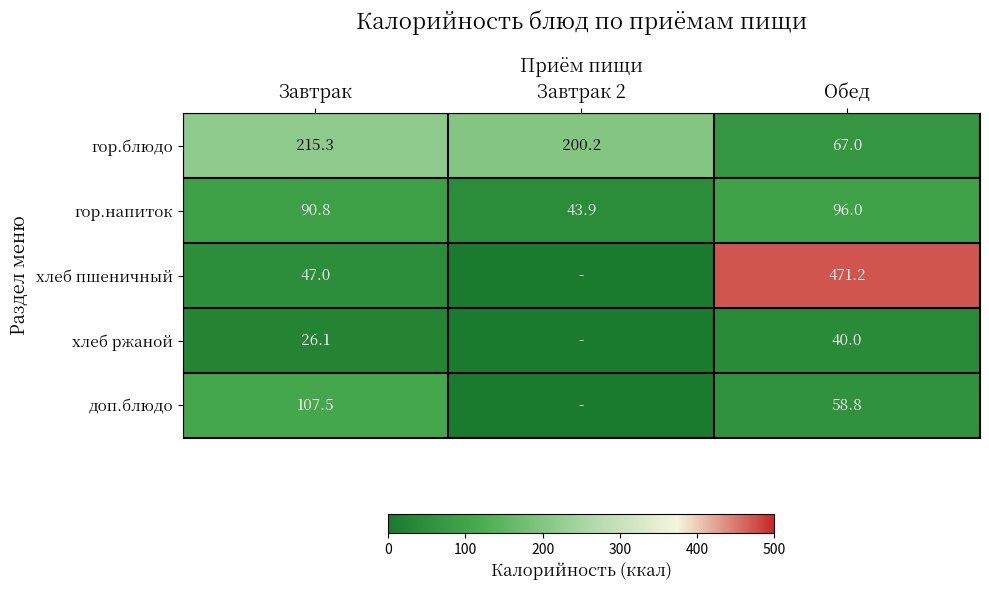

At how many categories does at least one series exceed 110?

3